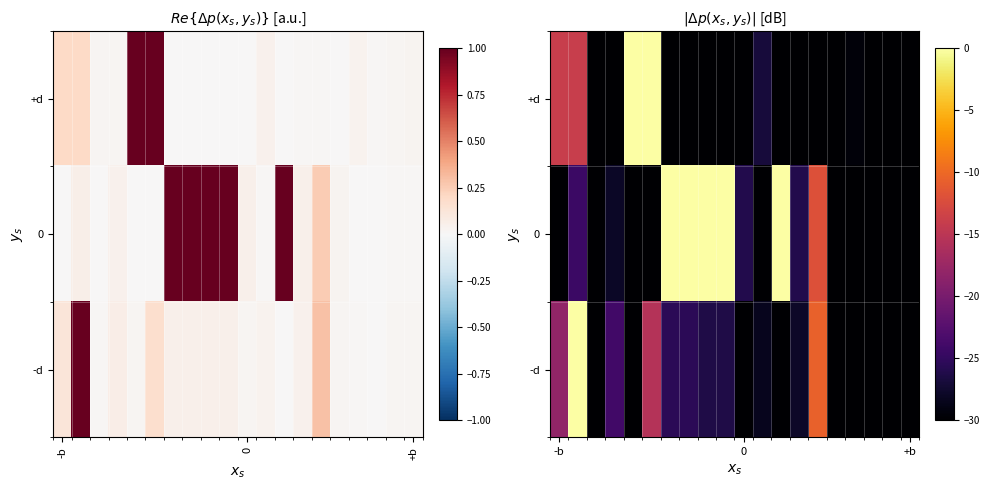

List the series in order of their peak value, lowest first.

+d, 0, -d